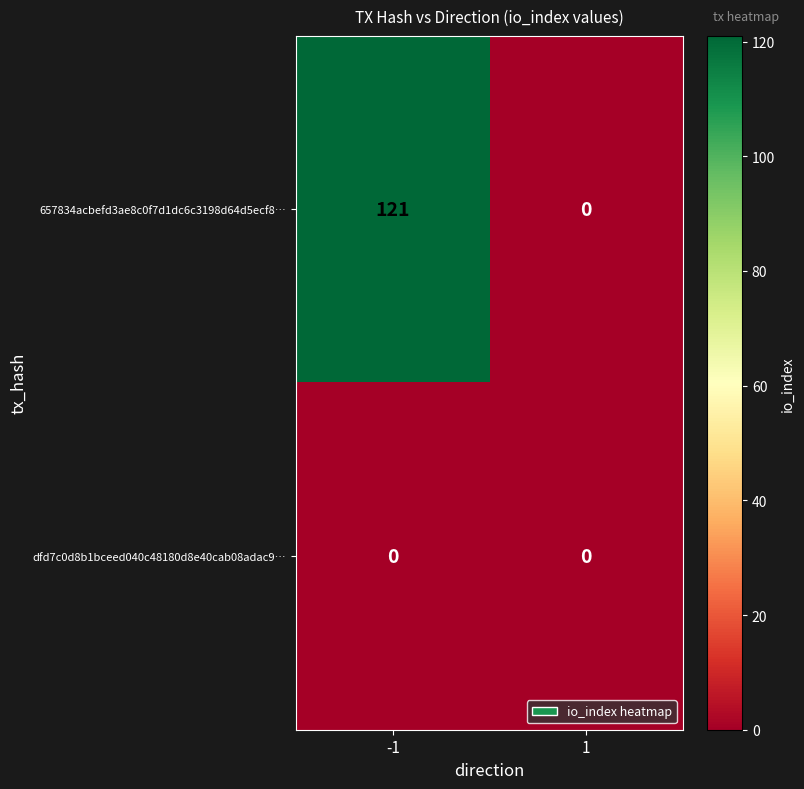

Reading left to right, what are all the values shown in this chart?

657834acbefd3ae8c0f7d1dc6c3198d64d5ecf8…: 121	0
dfd7c0d8b1bceed040c48180d8e40cab08adac9…: 0	0